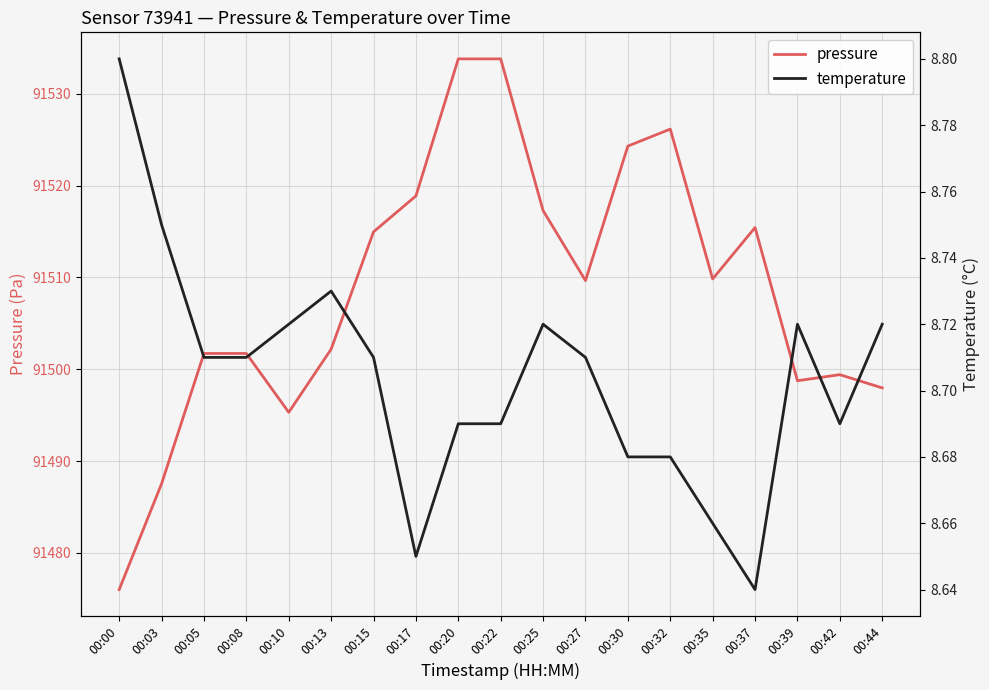

What are all the series names shown in the legend?

pressure, temperature